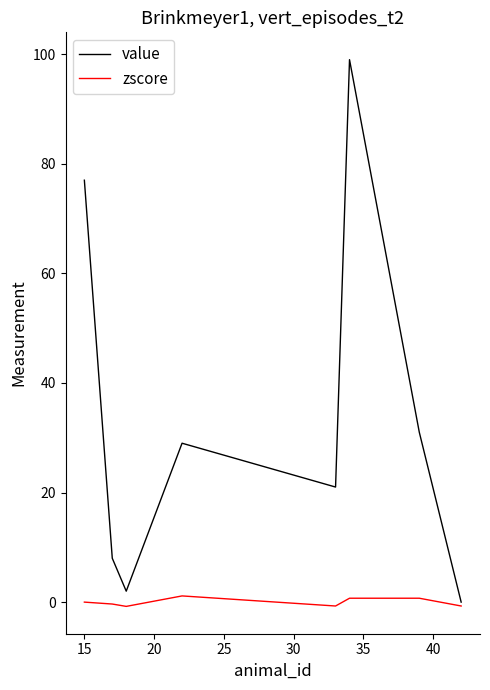

What is the greatest value displayed?

99.0